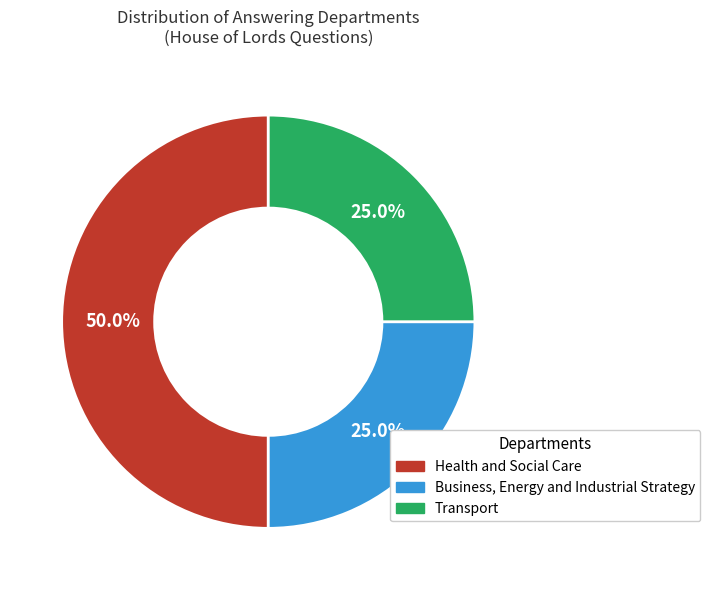

To the nearest percent, what is the difference between the Business, Energy and Industrial Strategy and Transport slice percentages?

0%